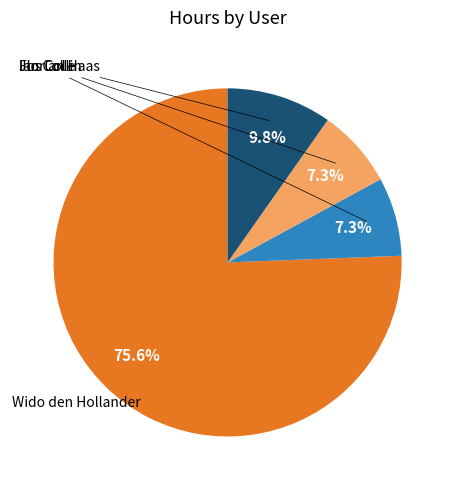

Is there any slice that represents more than half of the pie?

Yes